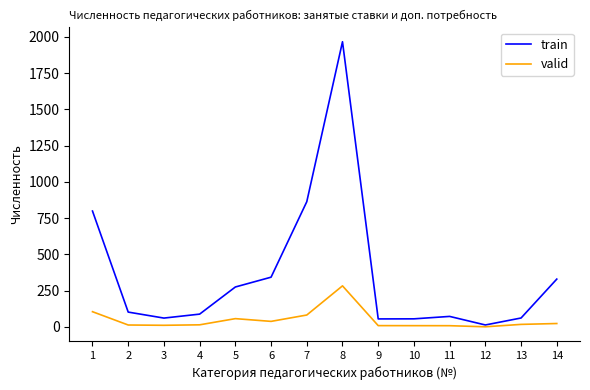

Where is train nearest to the value 989?

7